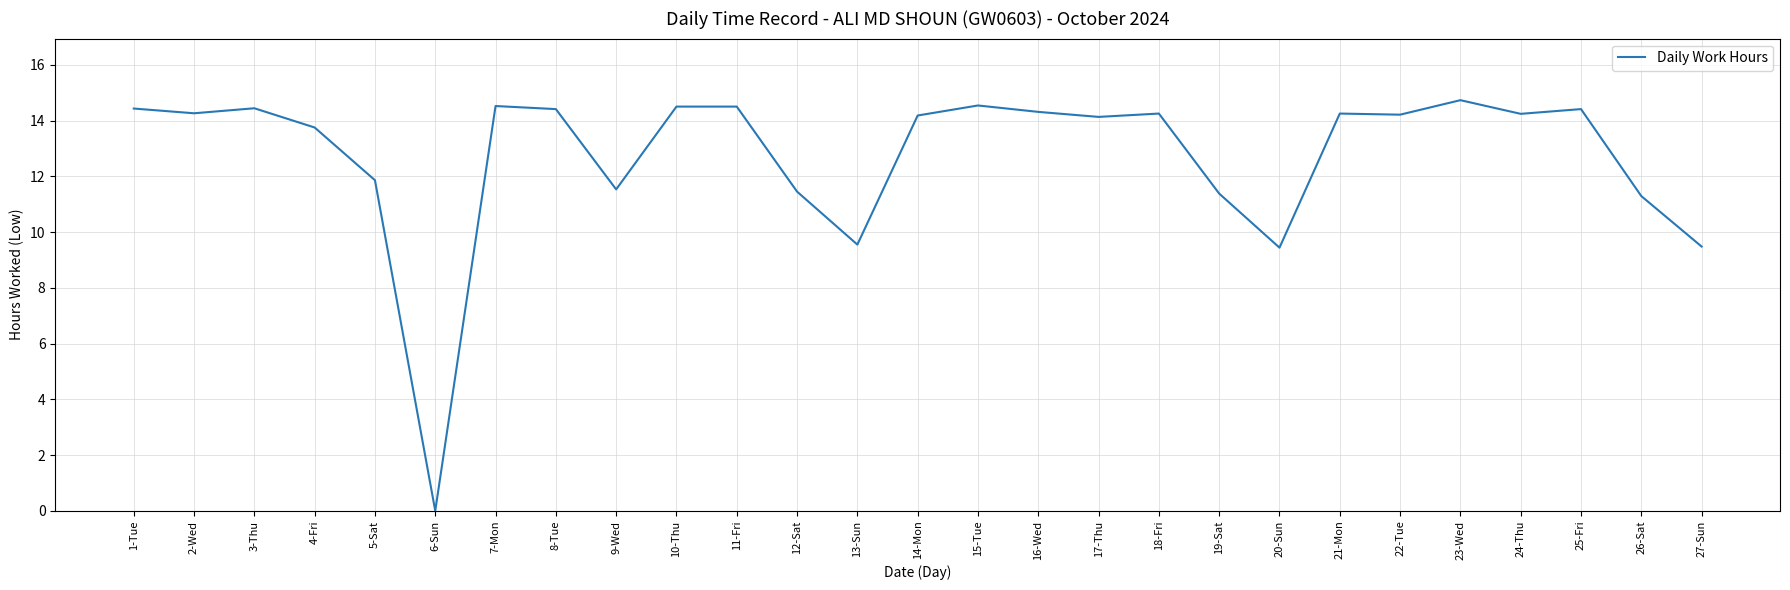

What position from the right is 11-Fri?

17